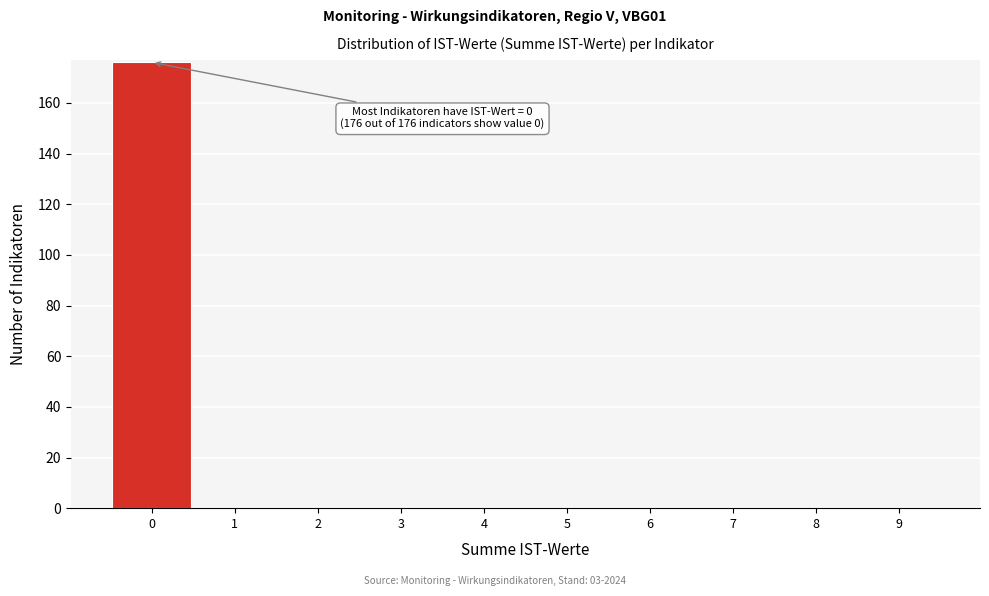

Which range on the x-axis has the tallest bar?

-0.5 to 0.5